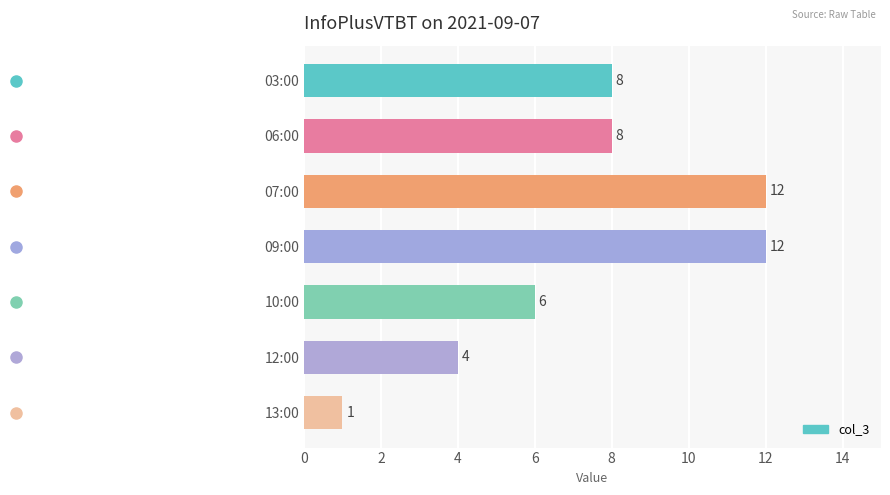

What position from the right is 03:00?

7